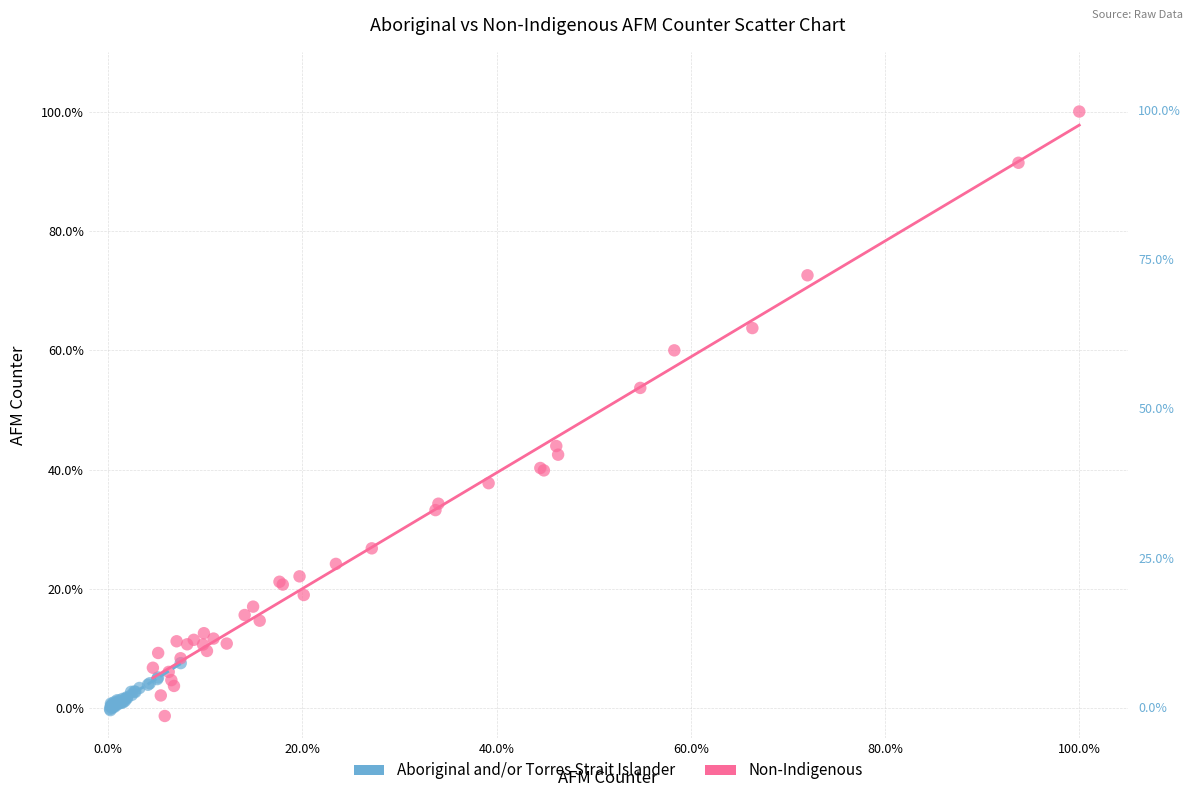

What are all the series names shown in the legend?

Aboriginal and/or Torres Strait Islander, Non-Indigenous